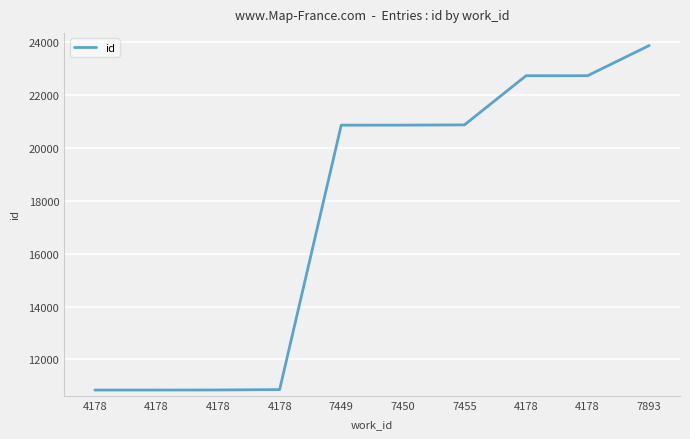

The chart shows a value of 10844 at 4178. True or false?

True